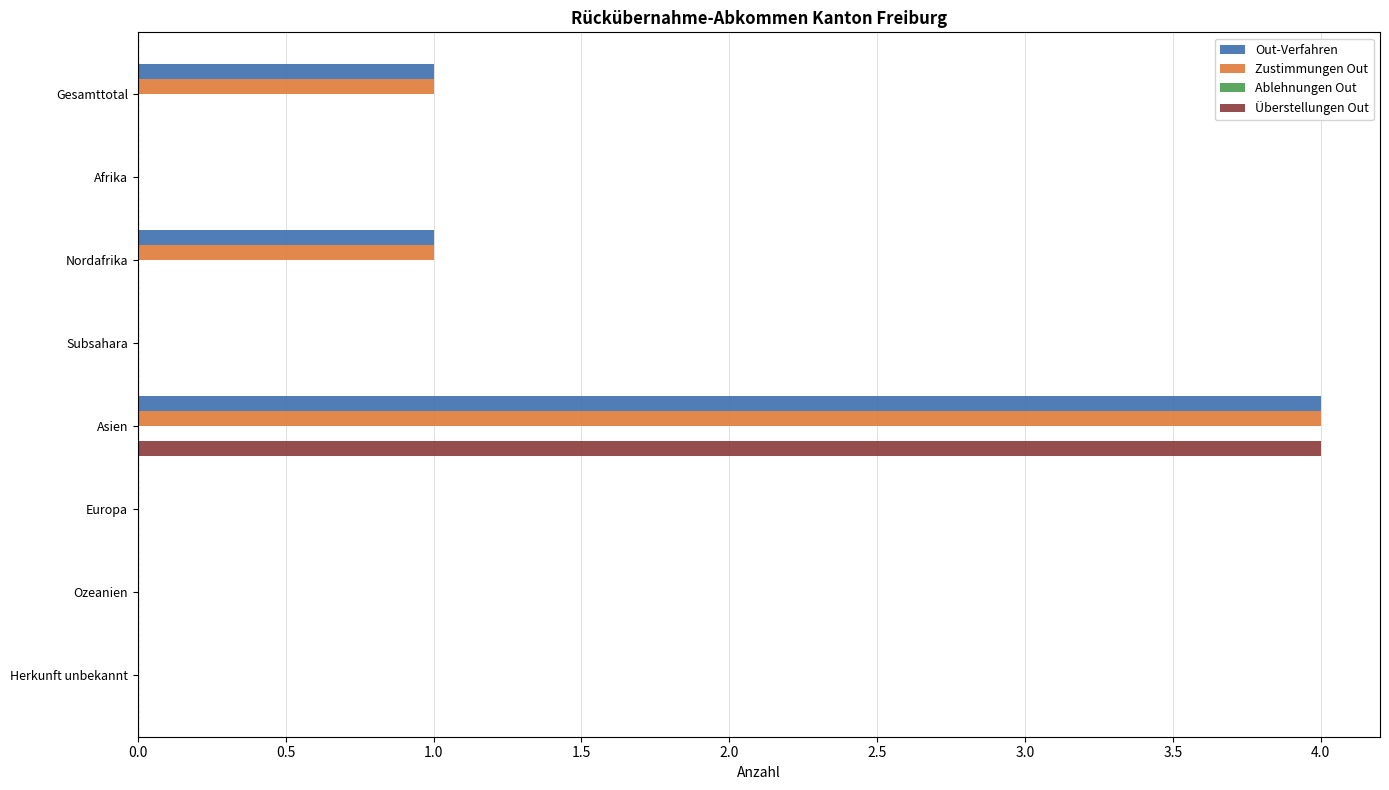

What is the sum of the Out-Verfahren values at Asien and Gesamttotal?

5